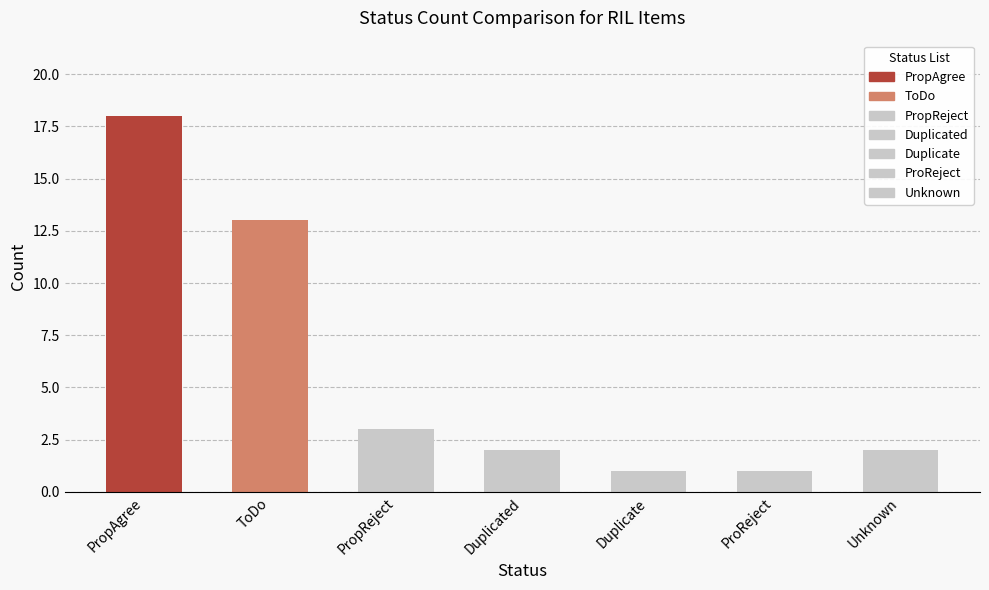

What is the sum of all values?

40